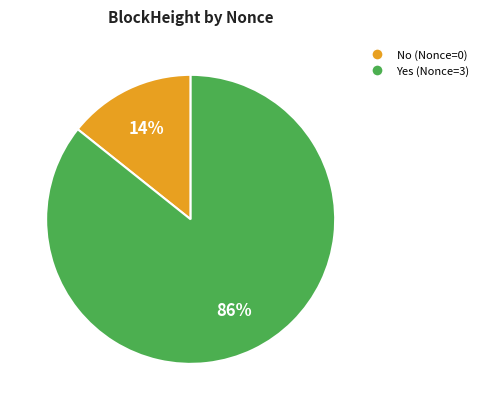

Is there a majority slice in this chart?

Yes